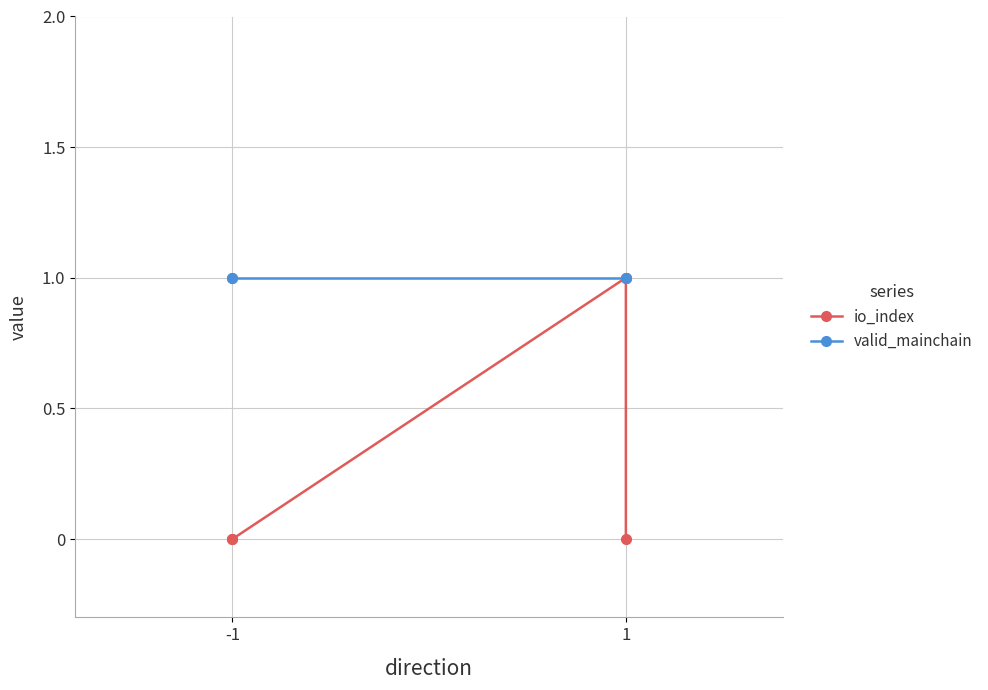

List the series in order of their peak value, highest first.

io_index, valid_mainchain